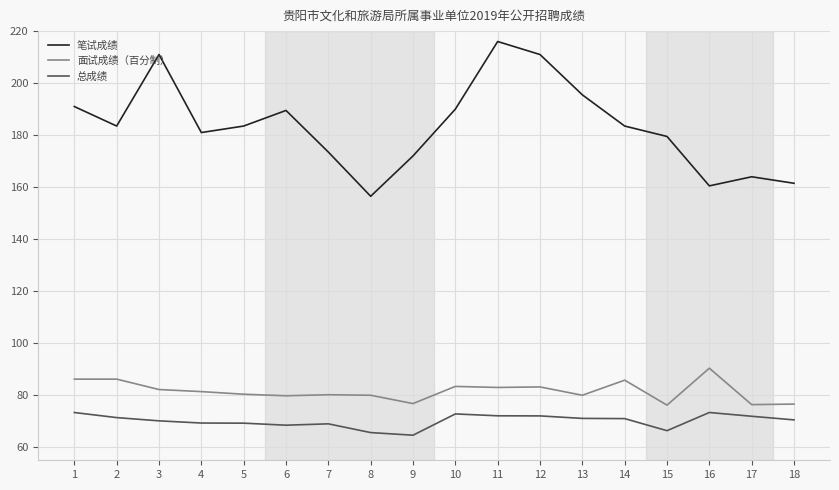

True or false: 笔试成绩 has more than 2 points higher than both neighbors.

True